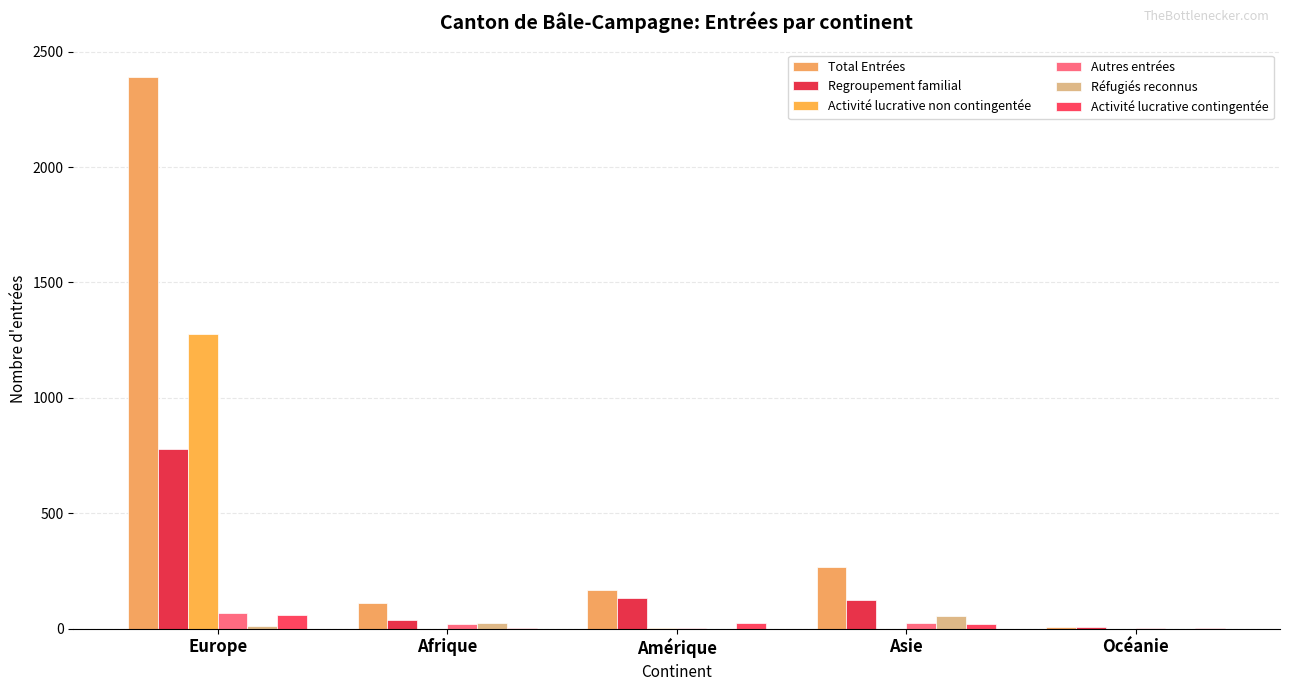

At which label does Autres entrées first exceed 22?

Europe